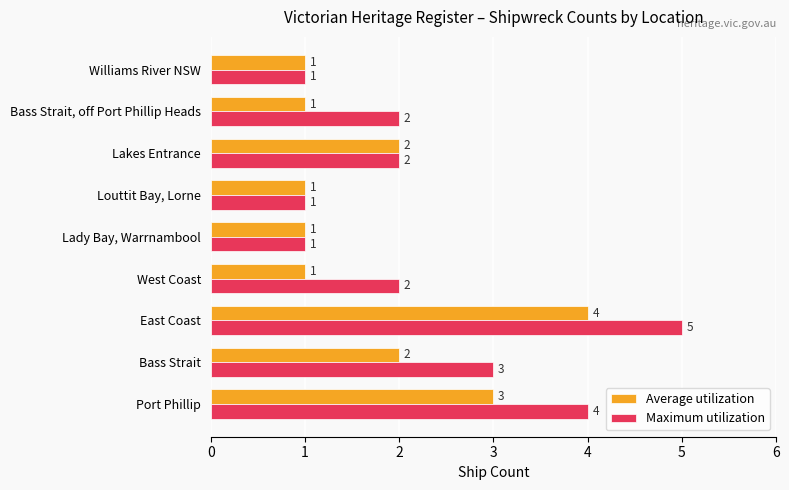

What is the total value across all series at Bass Strait, off Port Phillip Heads?

3